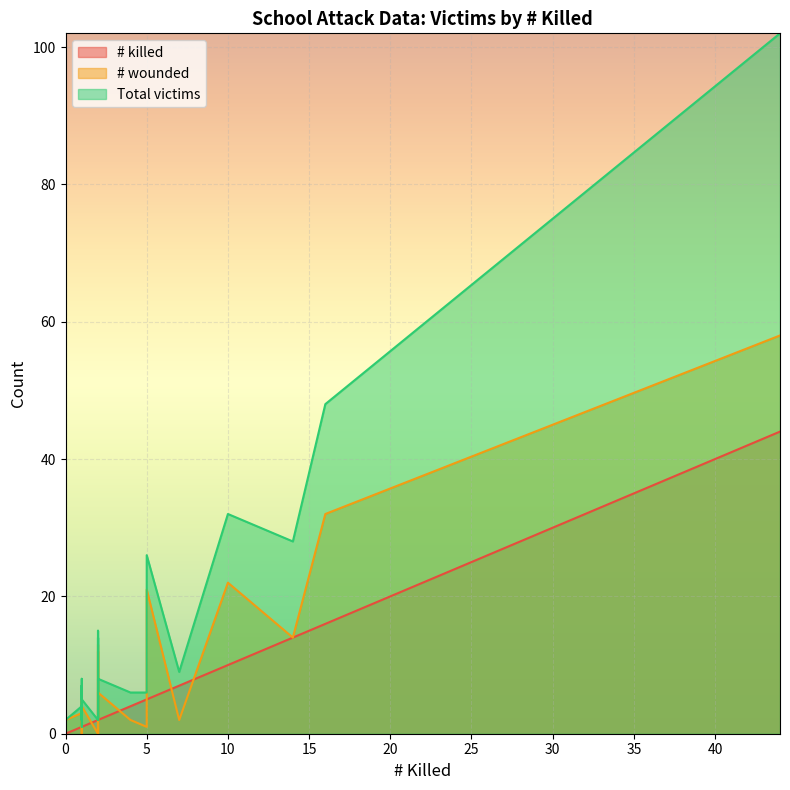

What is the difference between the maximum and minimum values in the # wounded series?

58